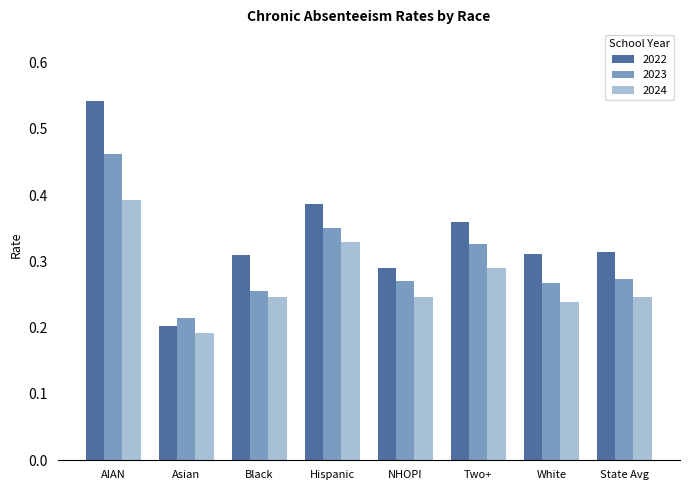

What is the sum of all 2024 values?

2.2